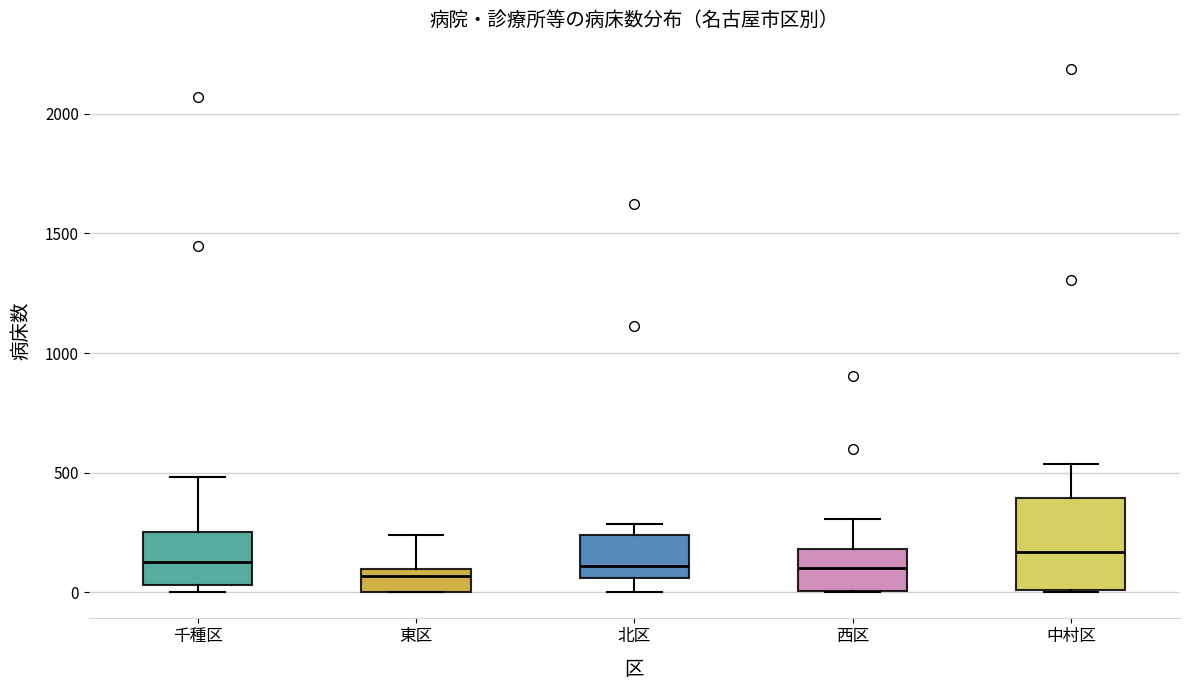

Reading left to right, read every box against the y-axis: the position of its median line, the range the box covers, and the ends of its whiskers. The values are not printed on the chart, so give them approximately, as read against the axis.

千種区: median 150, box 50 to 250, whiskers 0 to 500
東区: median 50, box 0 to 100, whiskers 0 to 250
北区: median 100, box 50 to 250, whiskers 0 to 300
西区: median 100, box 0 to 200, whiskers 0 to 300
中村区: median 150, box 0 to 400, whiskers 0 to 550